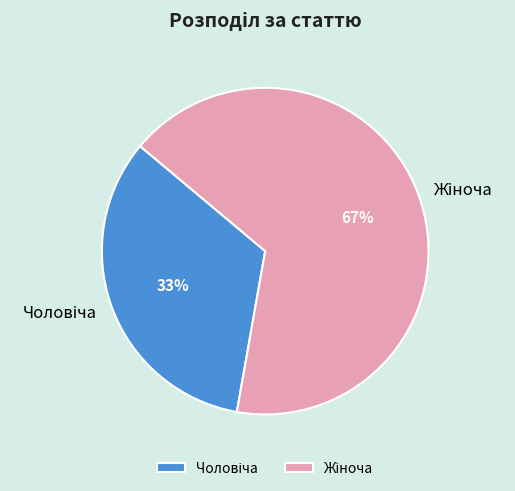

To the nearest percent, what is the average slice percentage?

50%